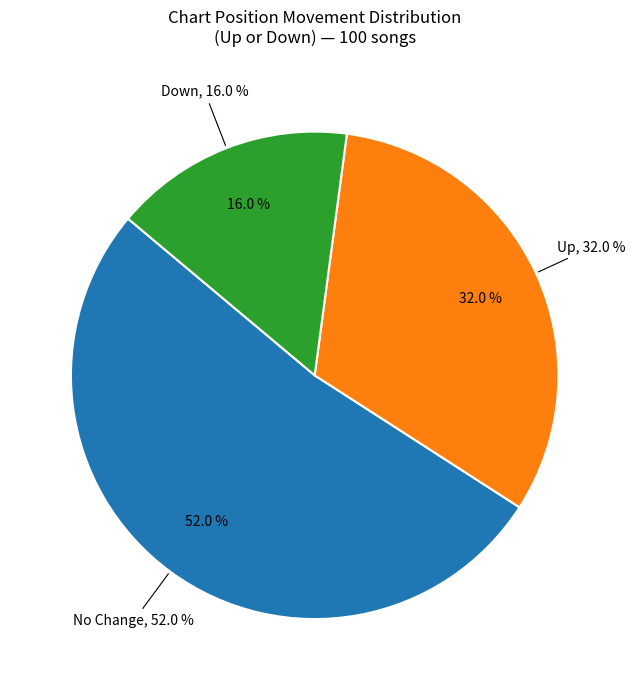

Is the sum of up and down greater than half?

No